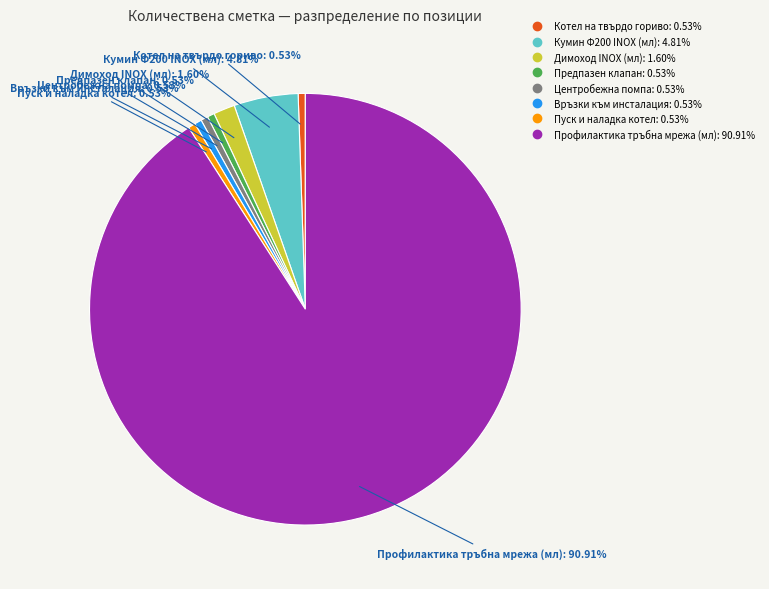

True or false: Връзки към инсталация accounts for 11% of the total.

False